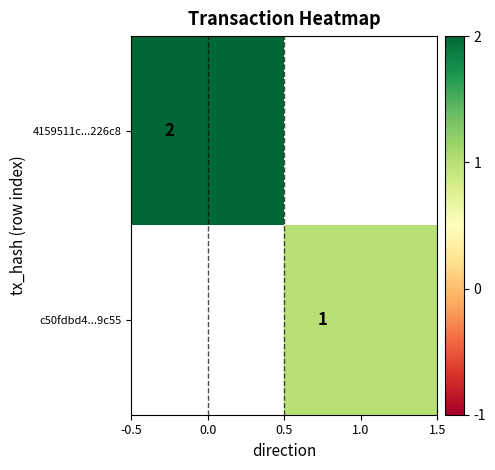

True or false: c50fdbd4...9c55 has a value of 1 at 1.0.

True